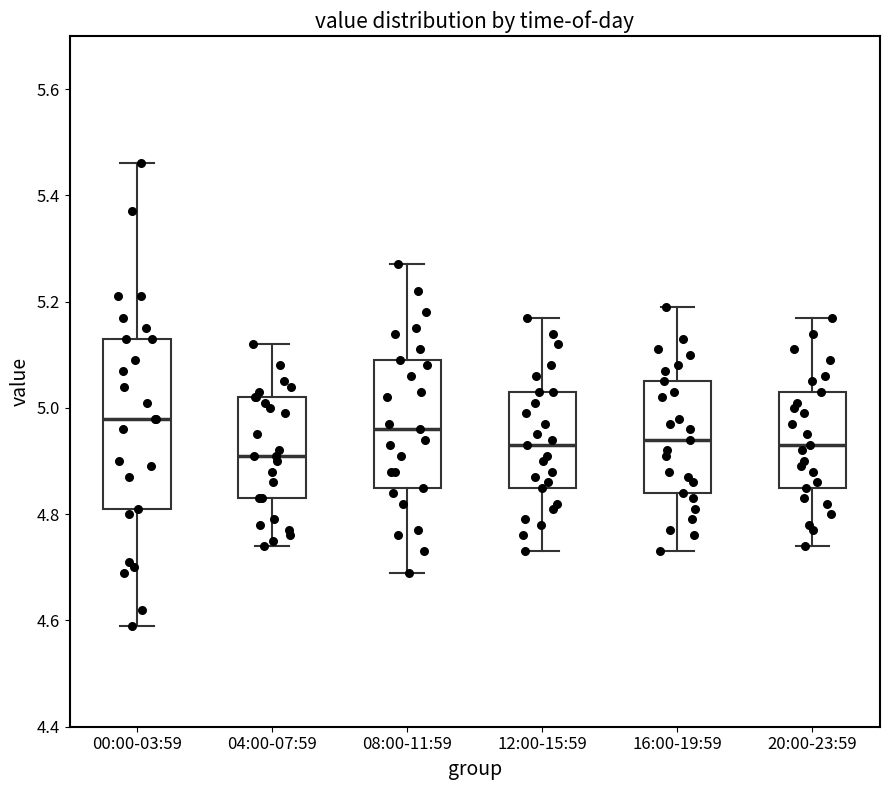

Which box's median line is the highest?

00:00-03:59